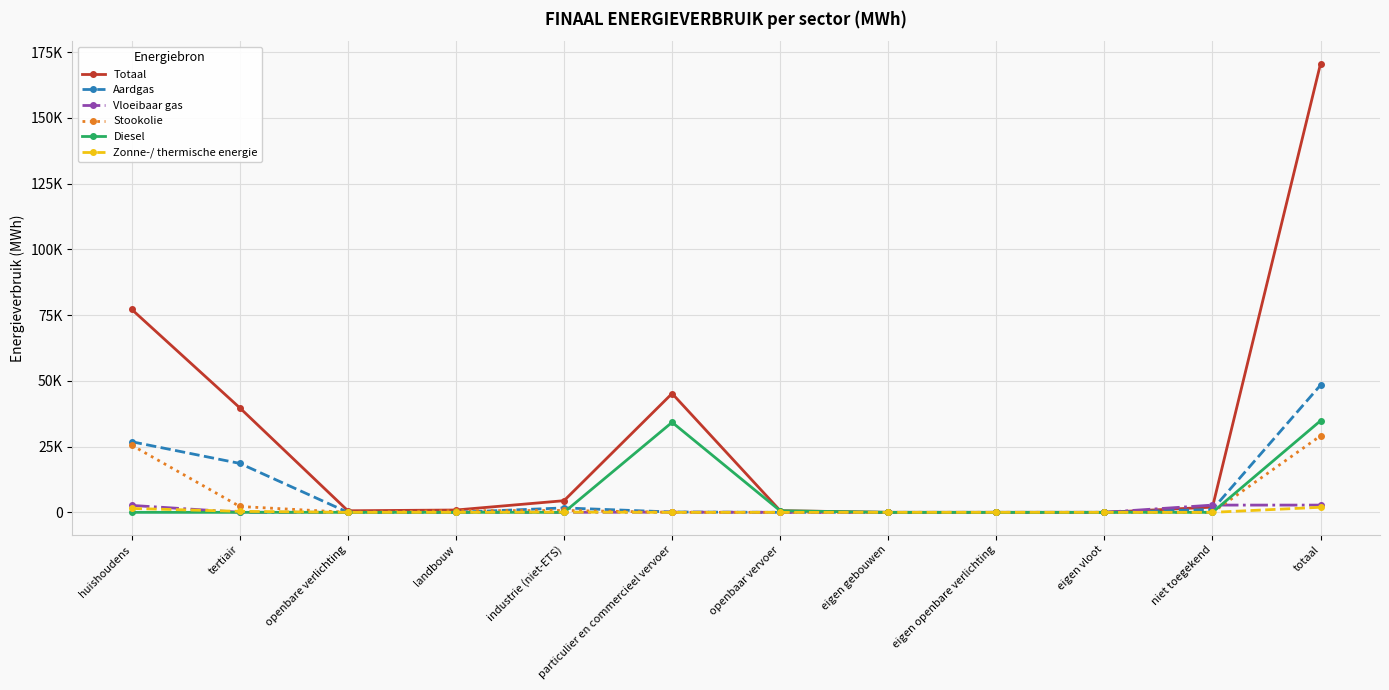

Which series has the largest range (max minus min)?

Totaal